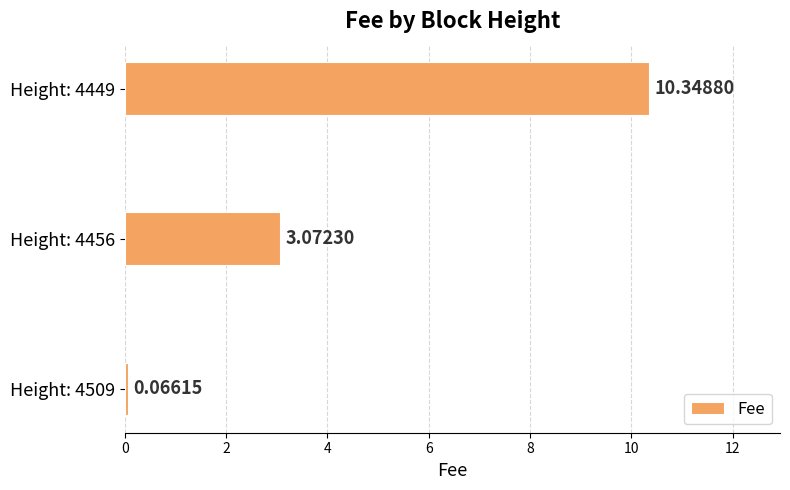

Which label corresponds to the largest value in the chart?

Height: 4449